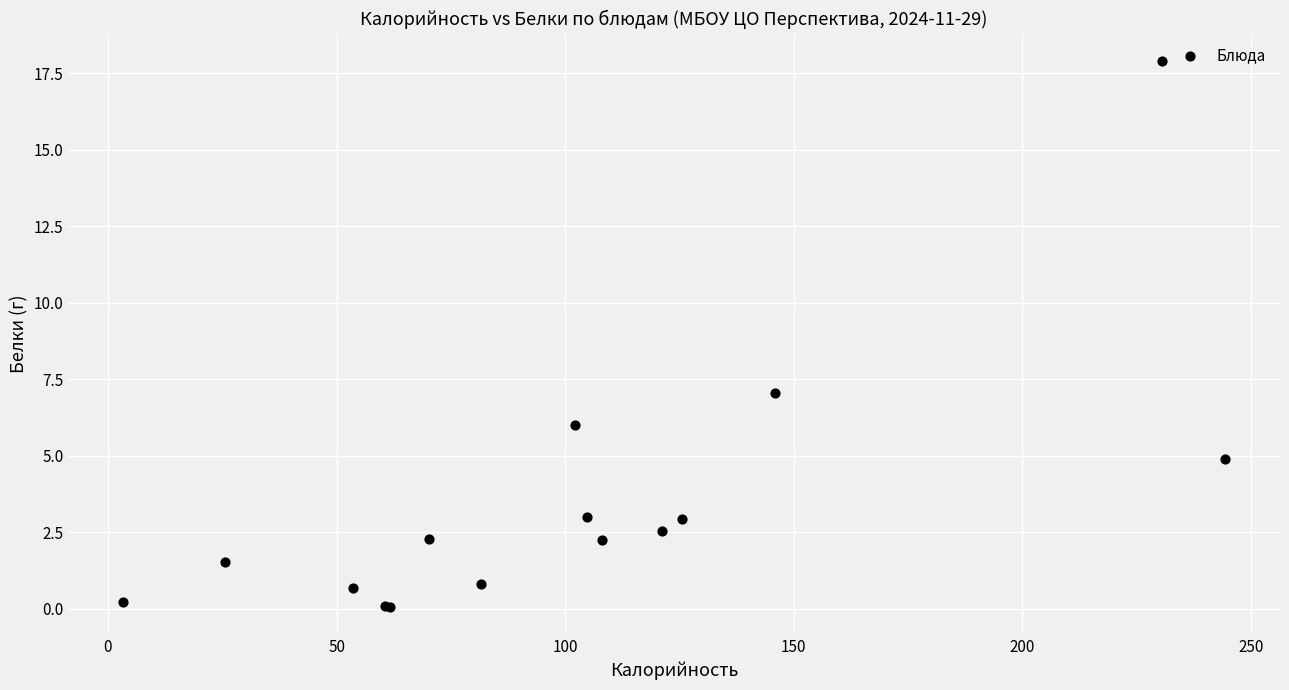

What Y value in the scatter plot is closest to 8?

7.0